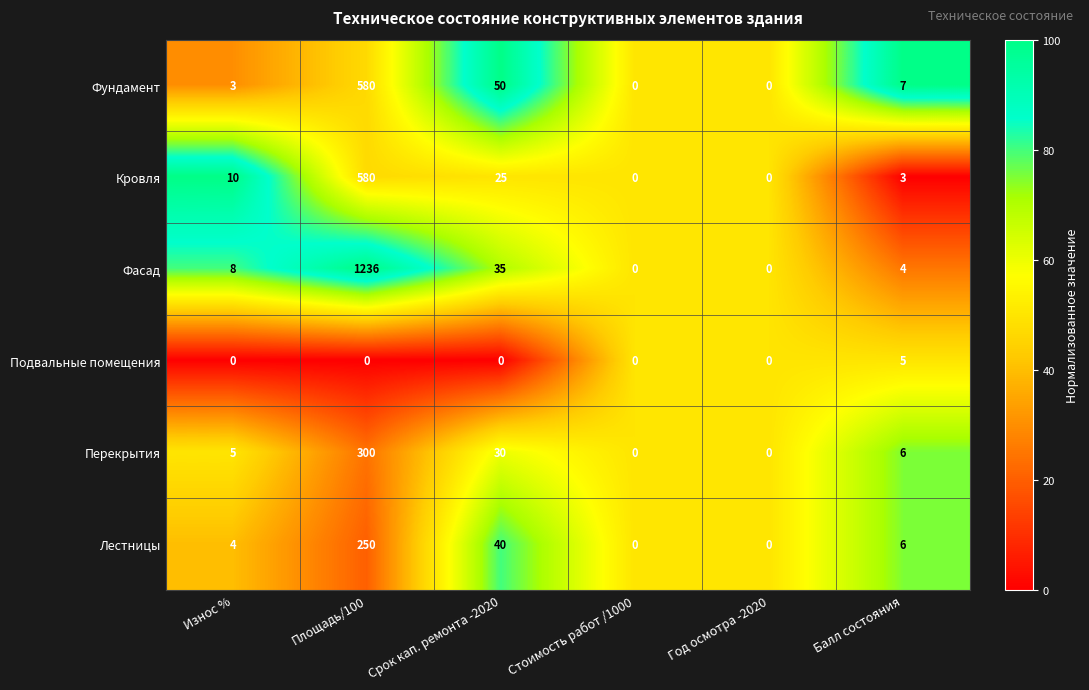

At how many categories does at least one series exceed 34?

2